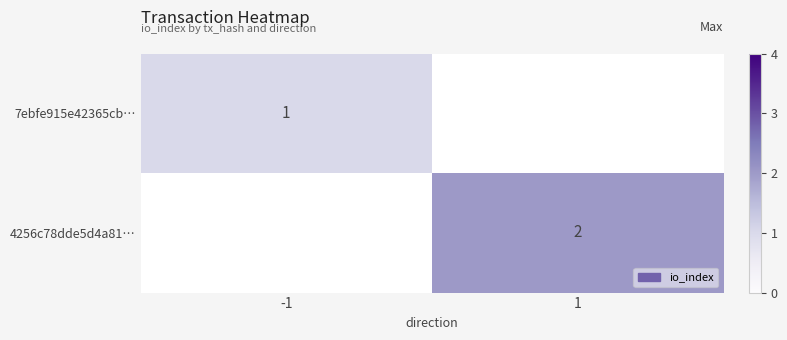

The value of 4256c78dde5d4a81… at 1 is 3. True or false?

False